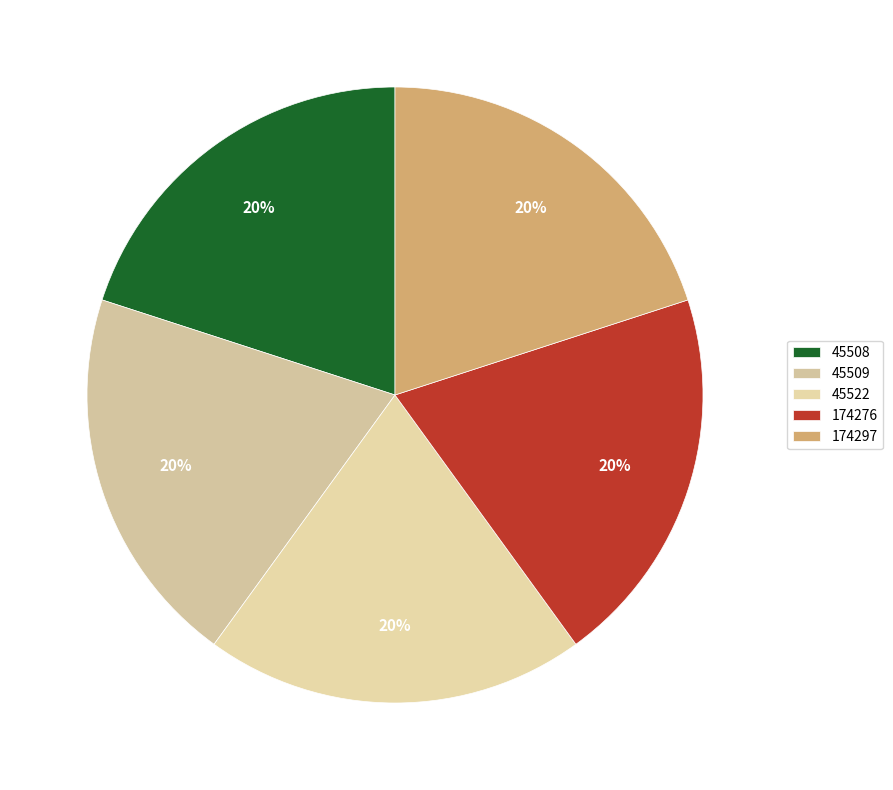

The 174297 slice represents 20% of the pie. True or false?

True